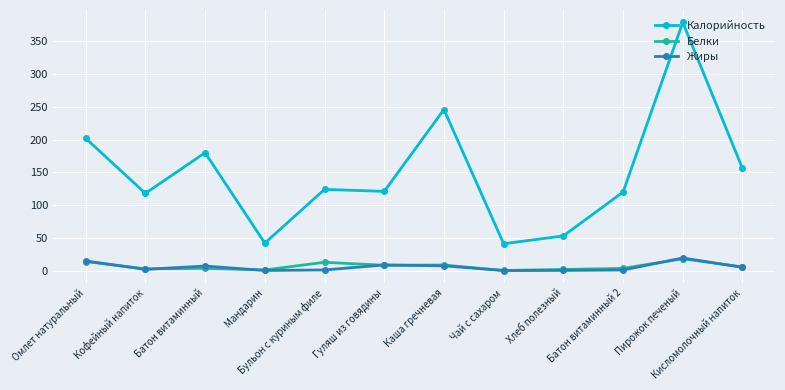

What is the label of the 4th point from the right?

Хлеб полезный